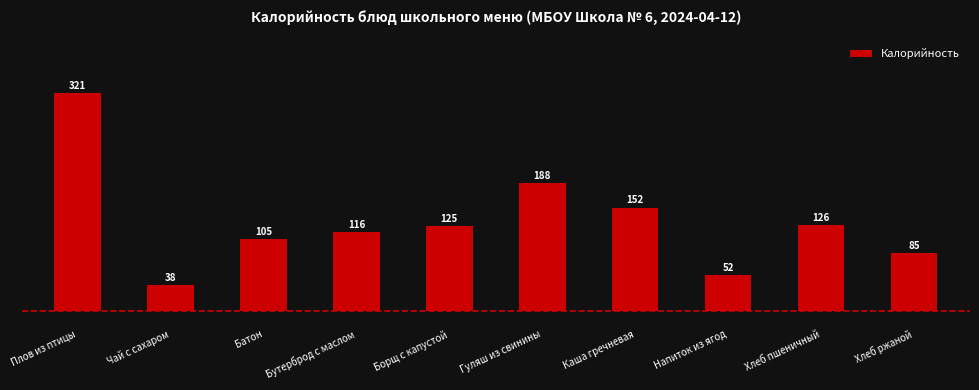

Which category has the lowest value across all series?

Чай с сахаром